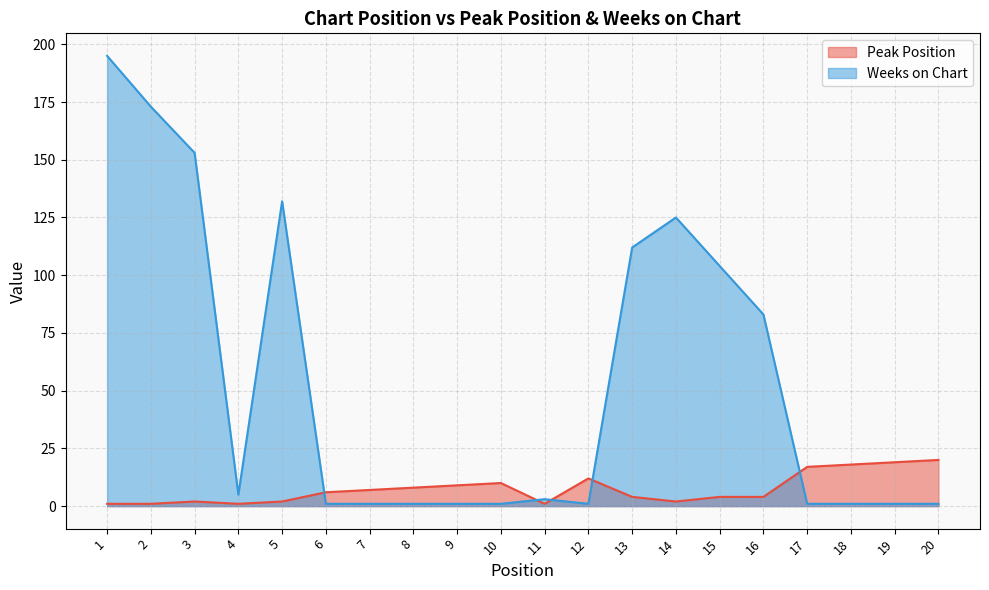

Where is the first local maximum for Peak Position?

3